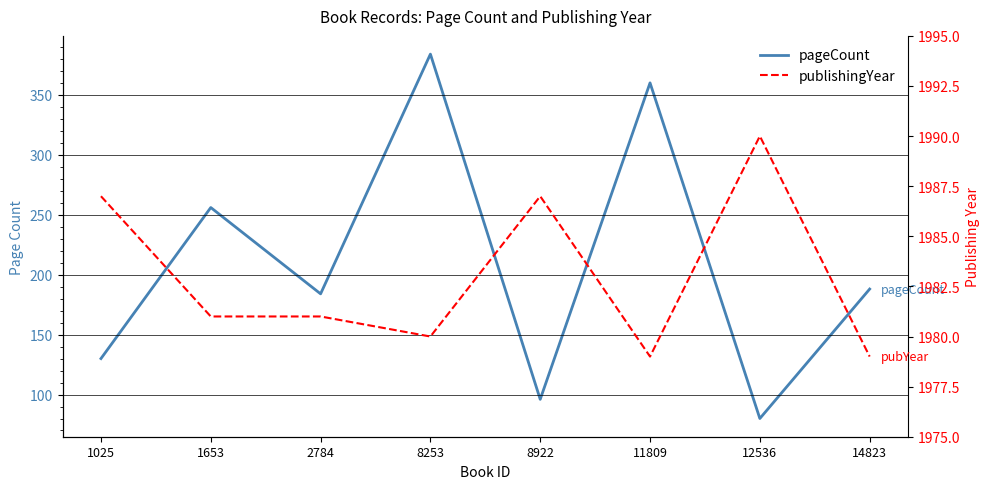

What is the value of the publishingYear point at the 3rd from the left?

1981